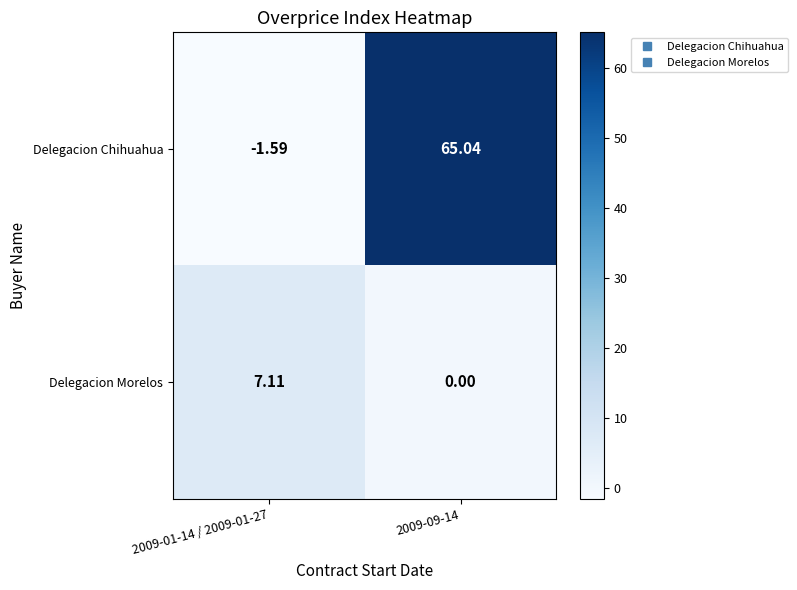

Which series has the largest total across all categories?

Delegacion Chihuahua